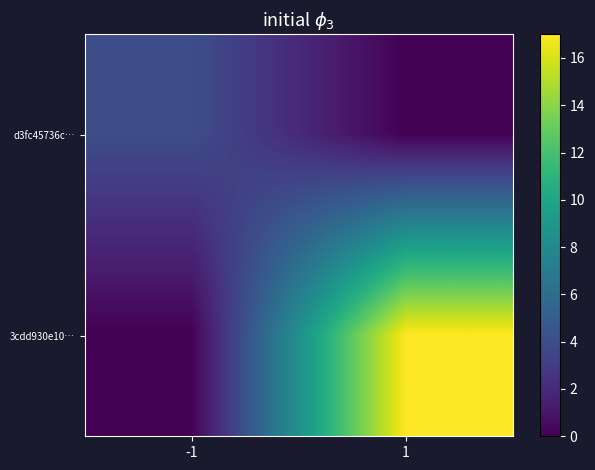

Reading left to right, list all the values displayed in this chart.

d3fc45736c…: -1=4	1=0
3cdd930e10…: -1=0	1=17